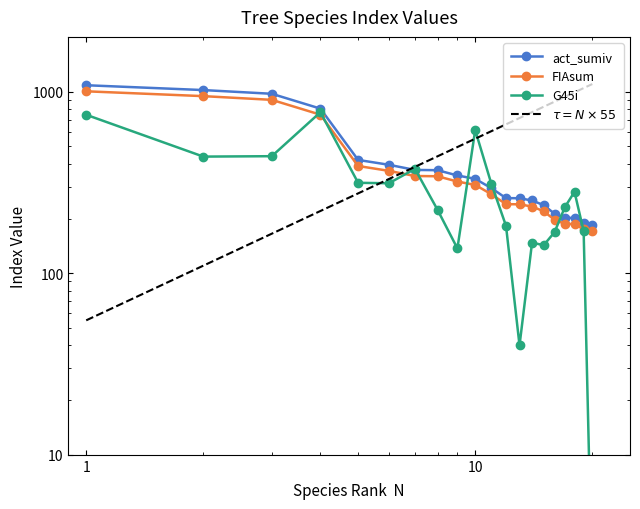

At how many categories does at least one series exceed 647?

4